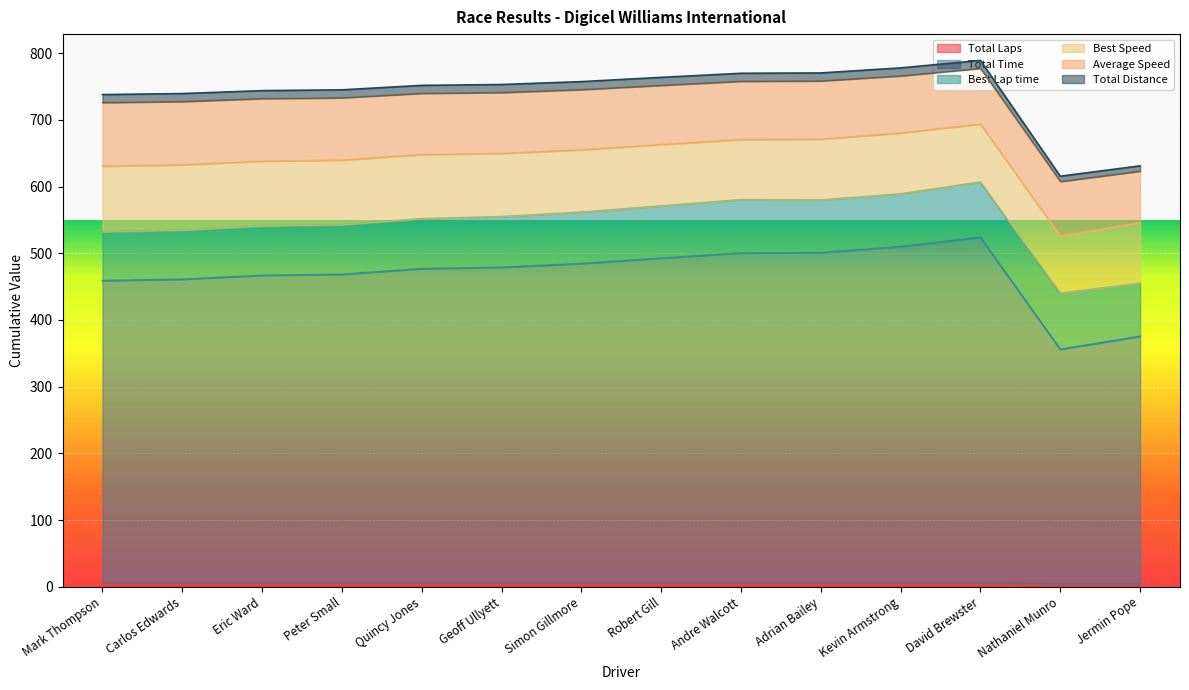

Does the chart display data point markers on the line(s)?

No